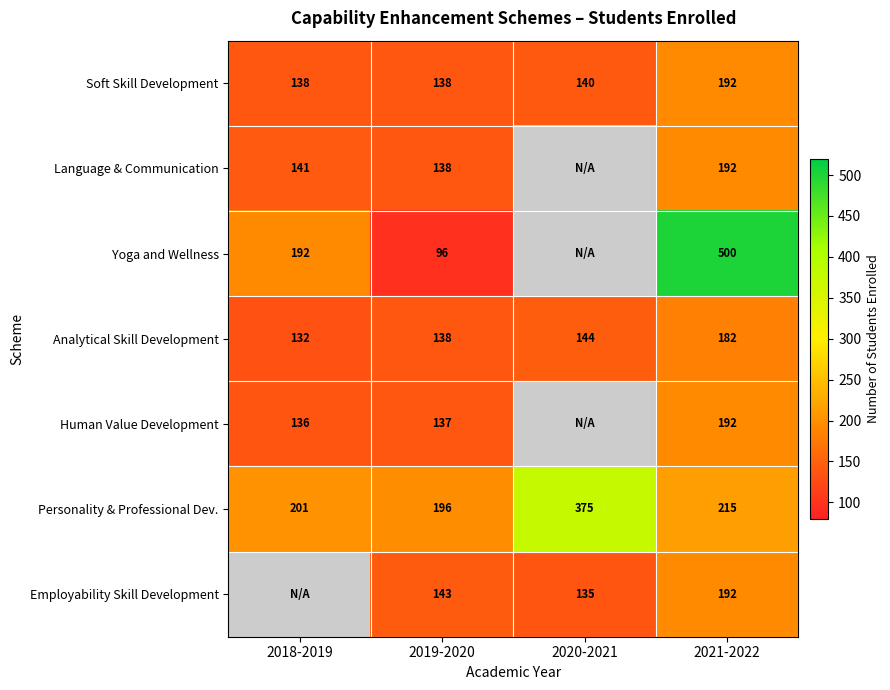

What is the spread (max minus min) of values at 2019-2020?

100